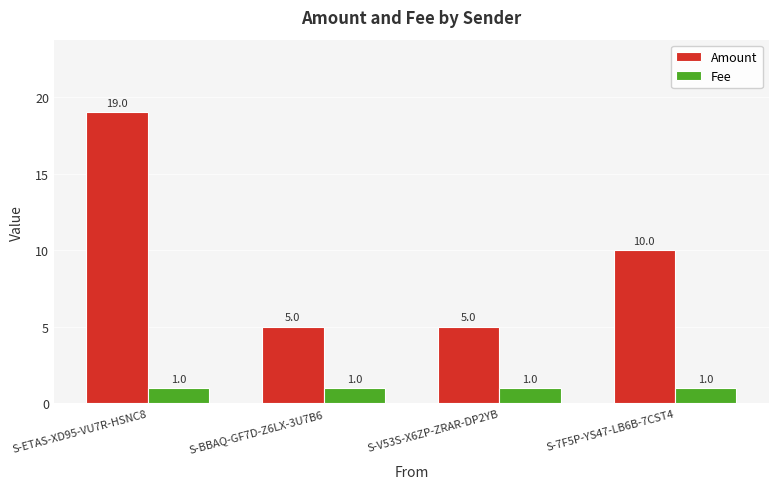

The value of Amount at S-ETAS-XD95-VU7R-HSNC8 is 12. True or false?

False